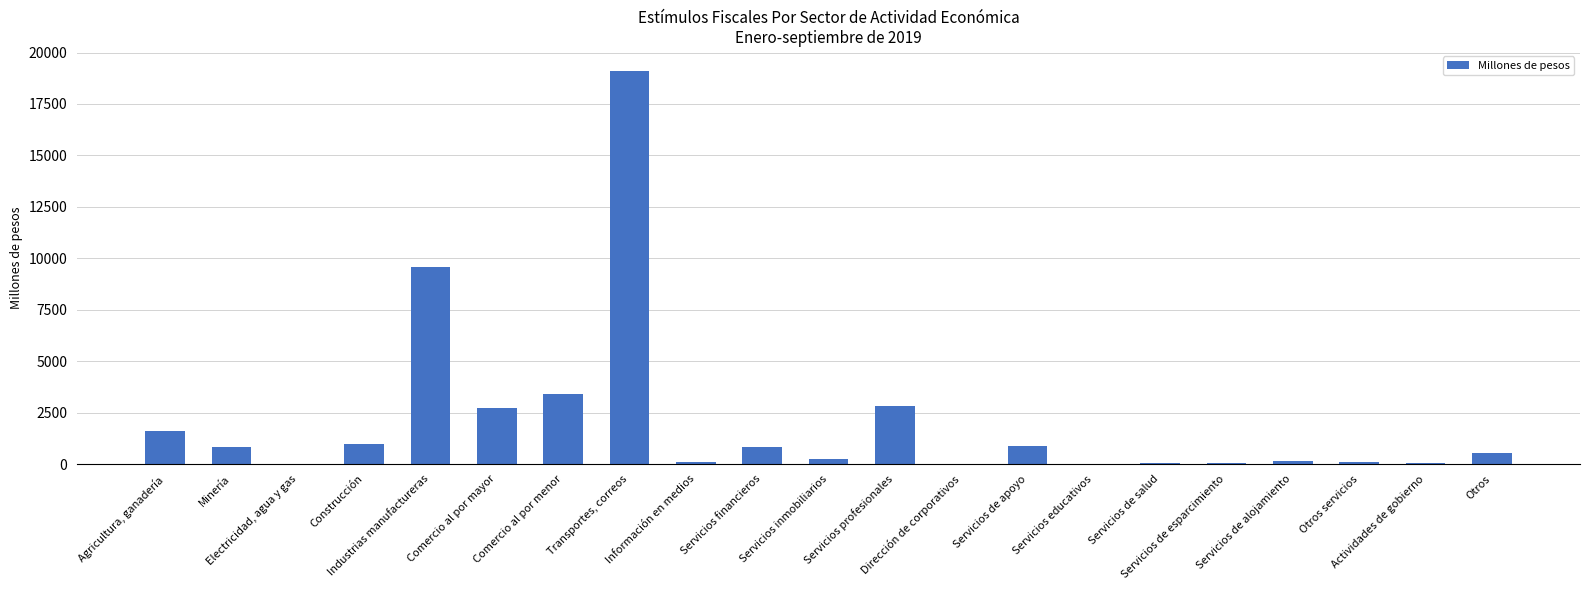

At which label does the data first exceed 522?

Agricultura, ganadería